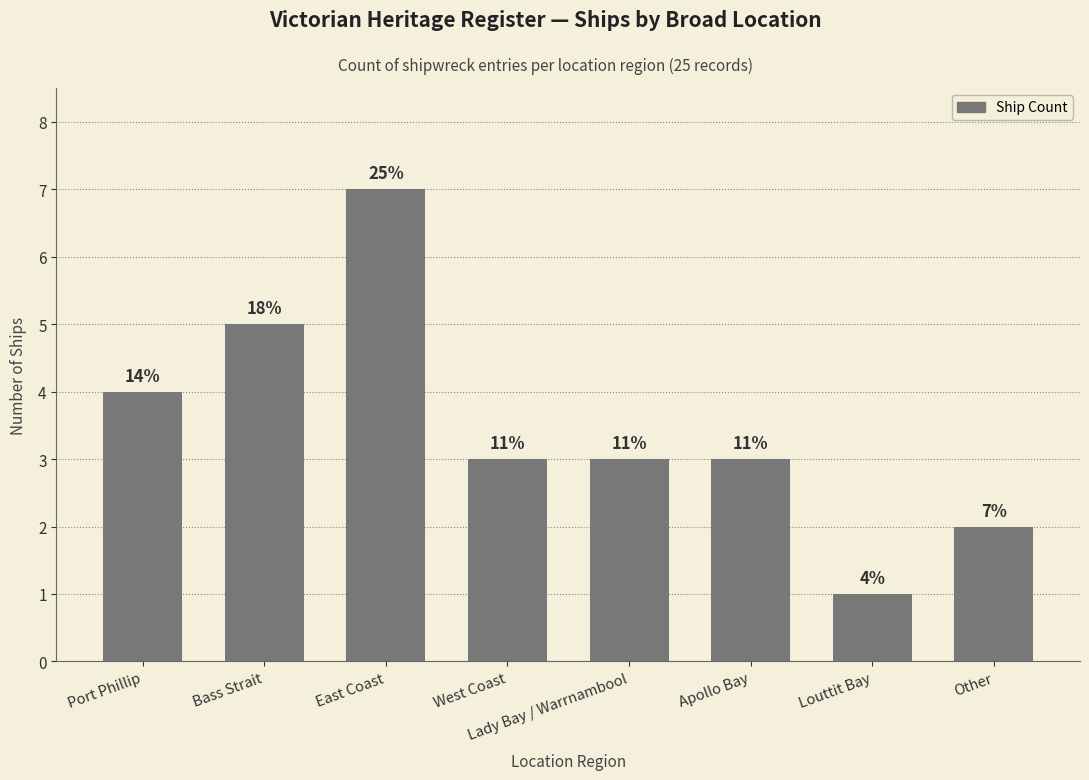

Which category has the highest value across all series?

East Coast